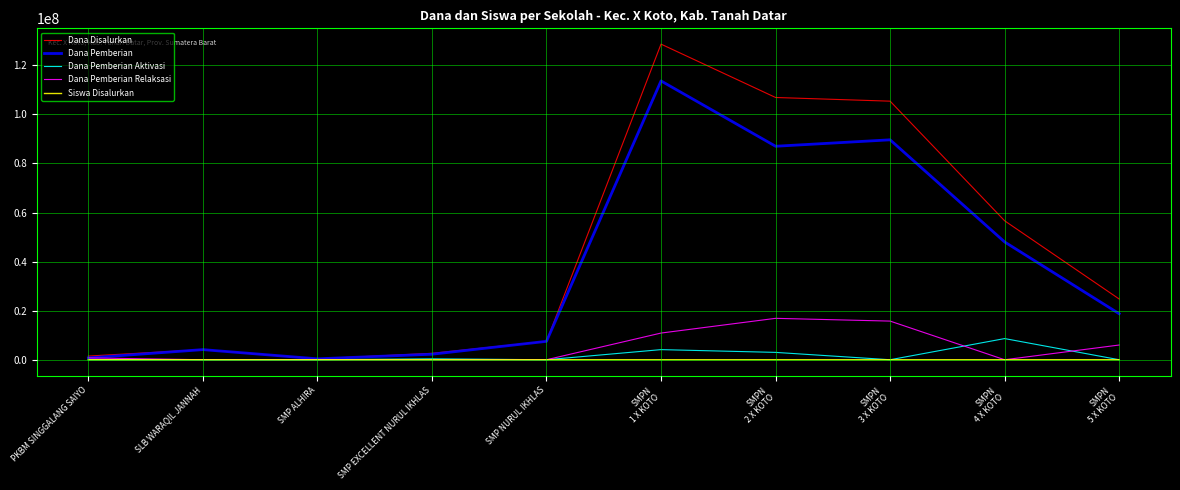

Is it true that Dana Pemberian Aktivasi equals -4831888 at SMP NURUL IKHLAS?

False